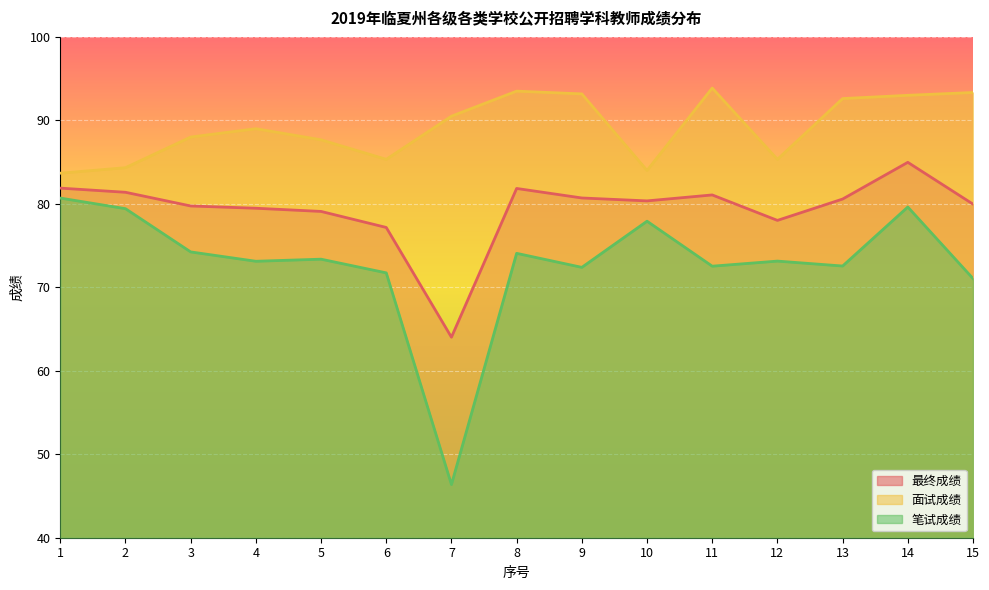

List the series in order of their peak value, highest first.

面试成绩, 最终成绩, 笔试成绩